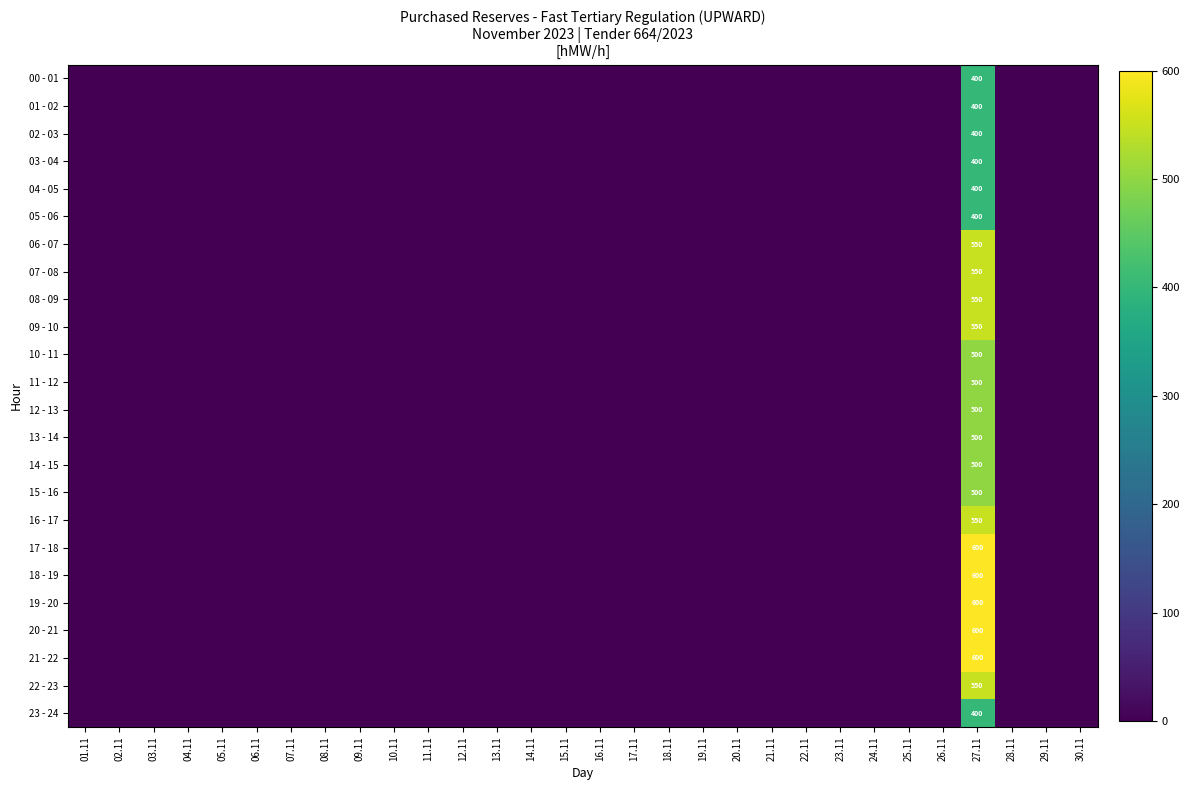

At which category is the sum across all series the highest?

27.11